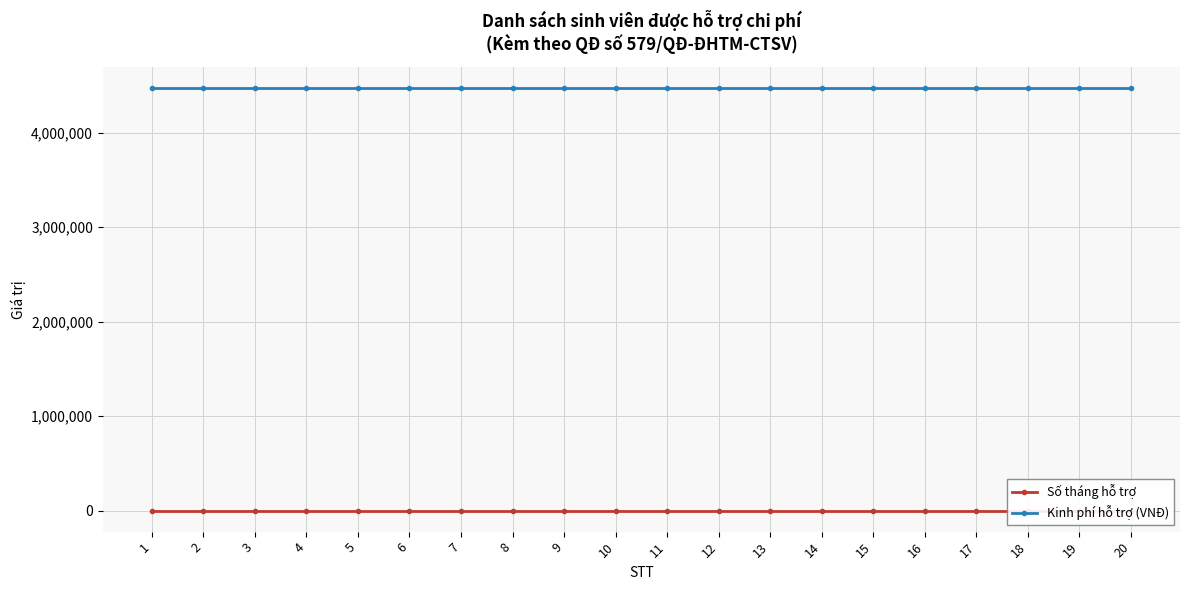

Is the value of Số tháng hỗ trợ at 3 greater than the value of Kinh phí hỗ trợ (VNĐ) at 3?

No